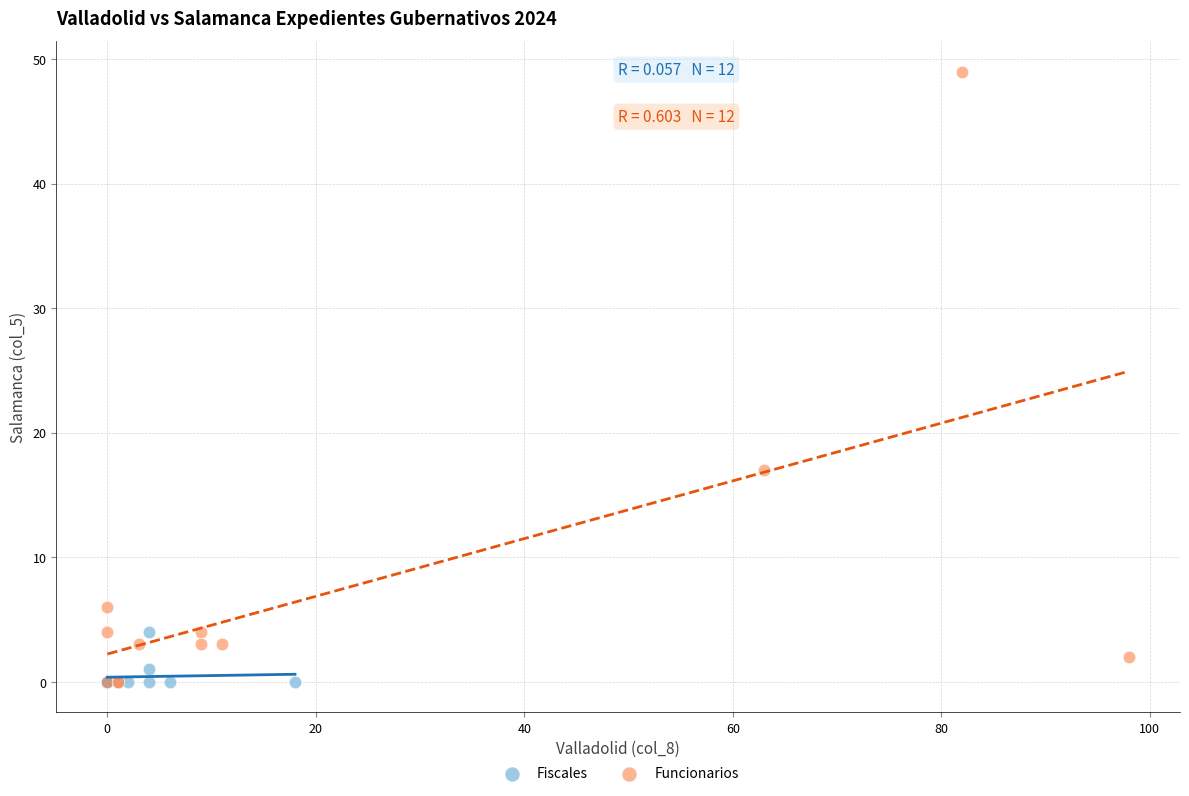

Which series contains the highest Y value?

Funcionarios